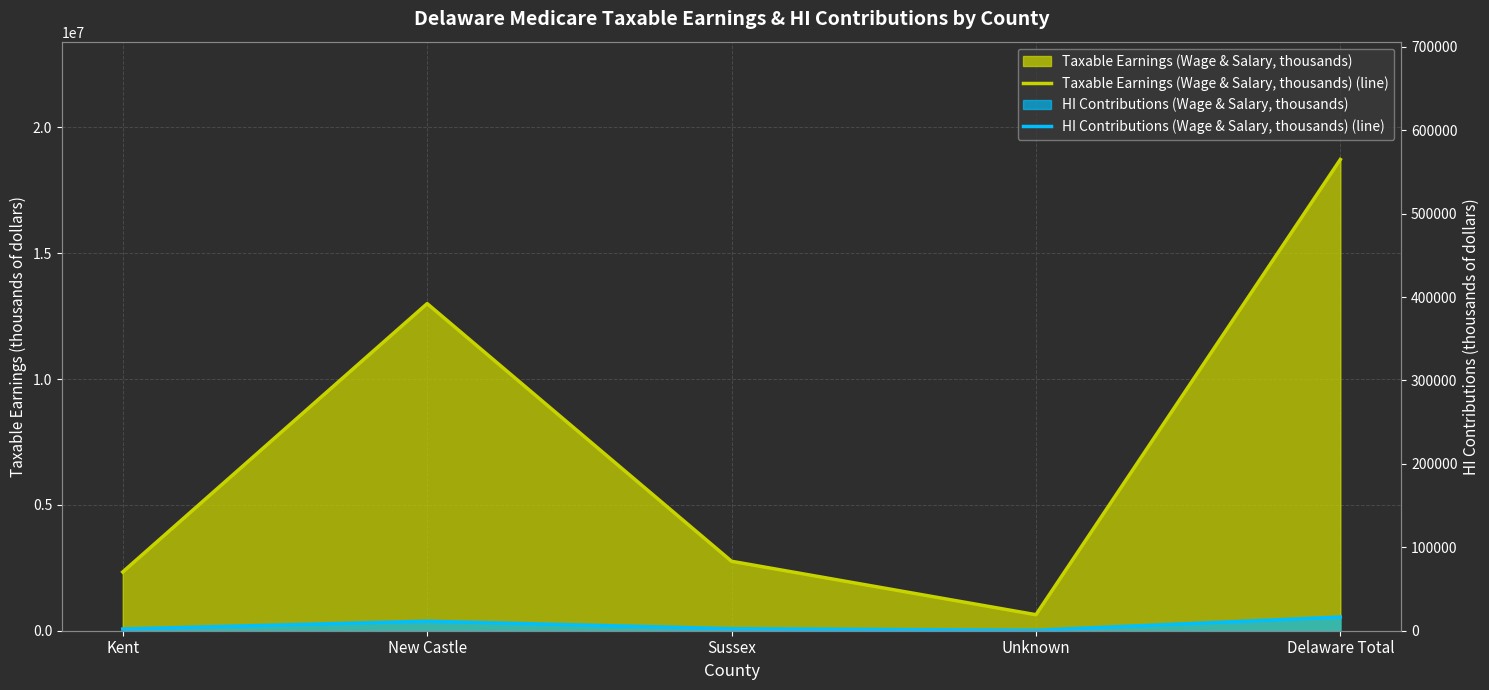

What is the spread (max minus min) of values at Delaware Total?

18185152